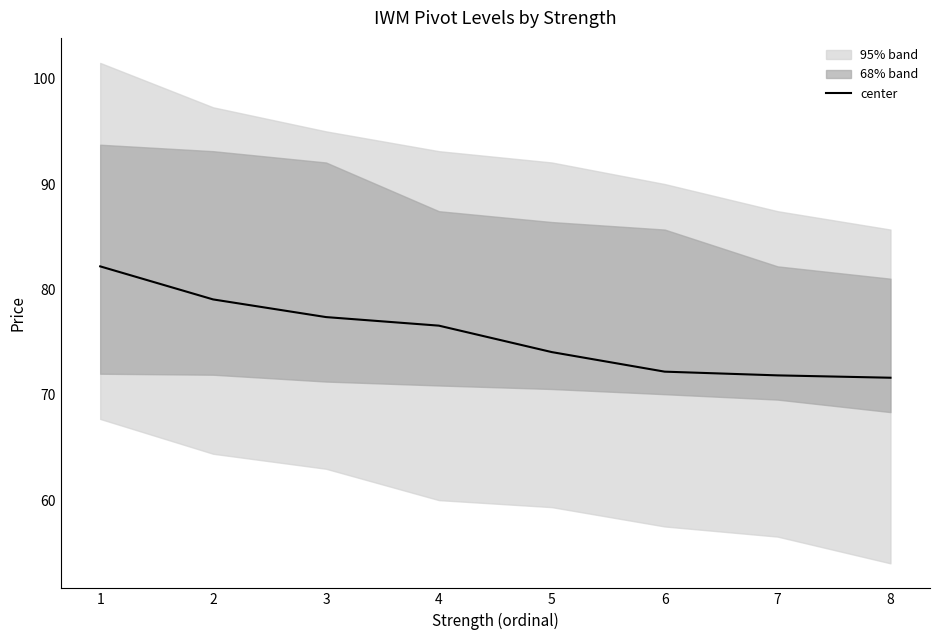

How many lines are shown in the chart?

1